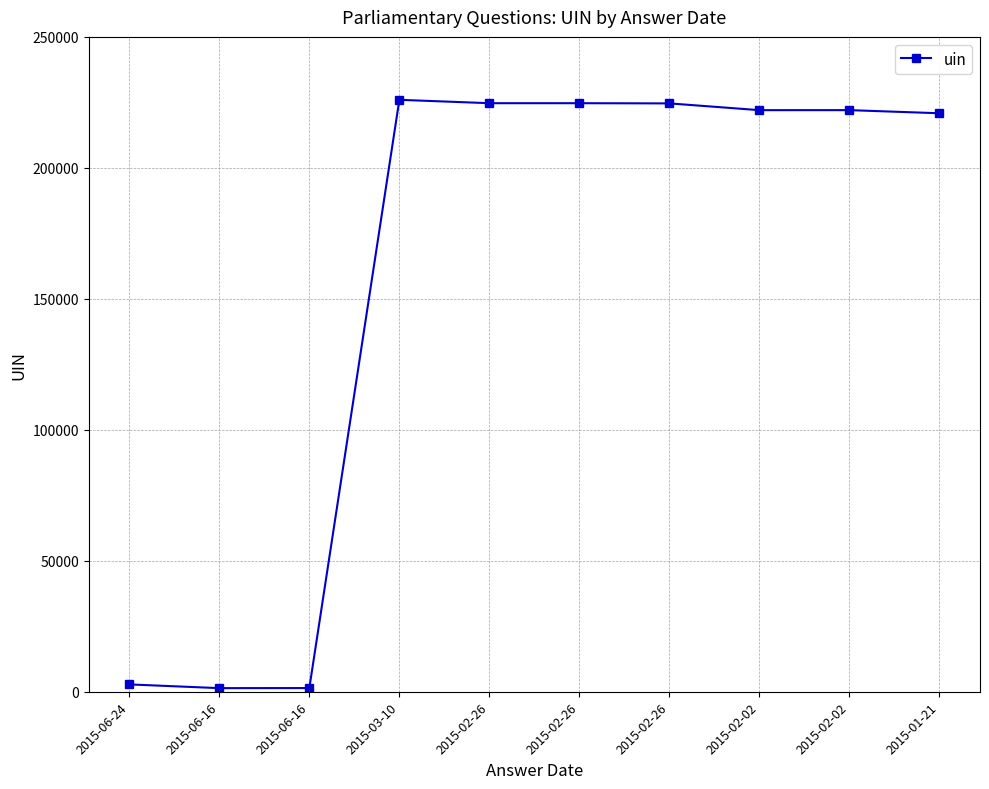

What is the change in value from 2015-06-24 to 2015-02-02?

+219237